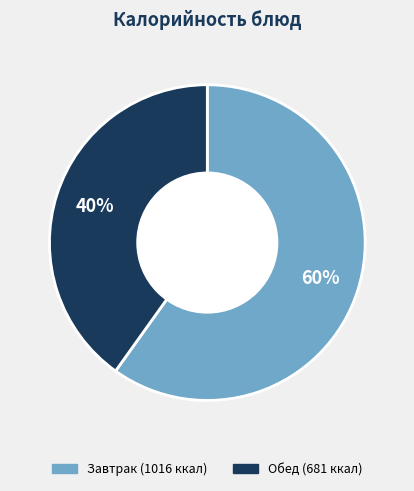

To the nearest percent, what is the difference between the largest and smallest slice percentages?

20%